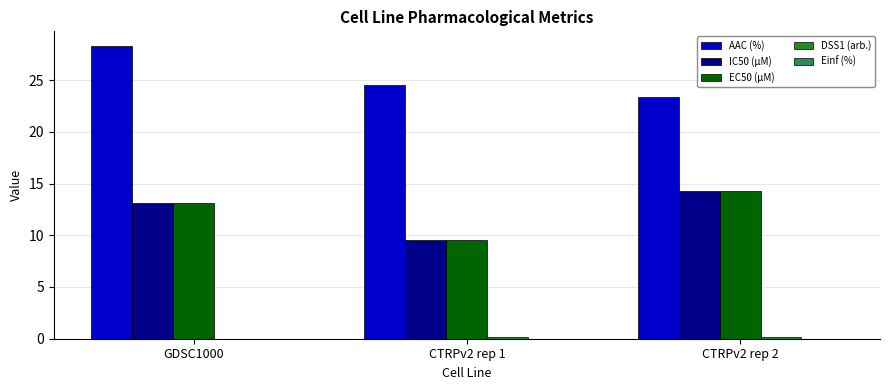

Which category has the highest value in the IC50 (µM) series?

CTRPv2 rep 2